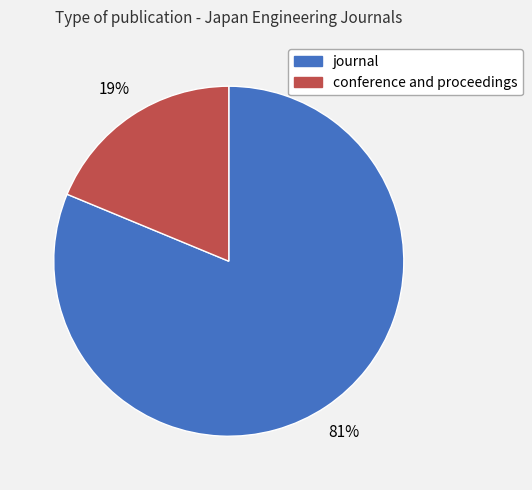

Which slice is the largest?

journal